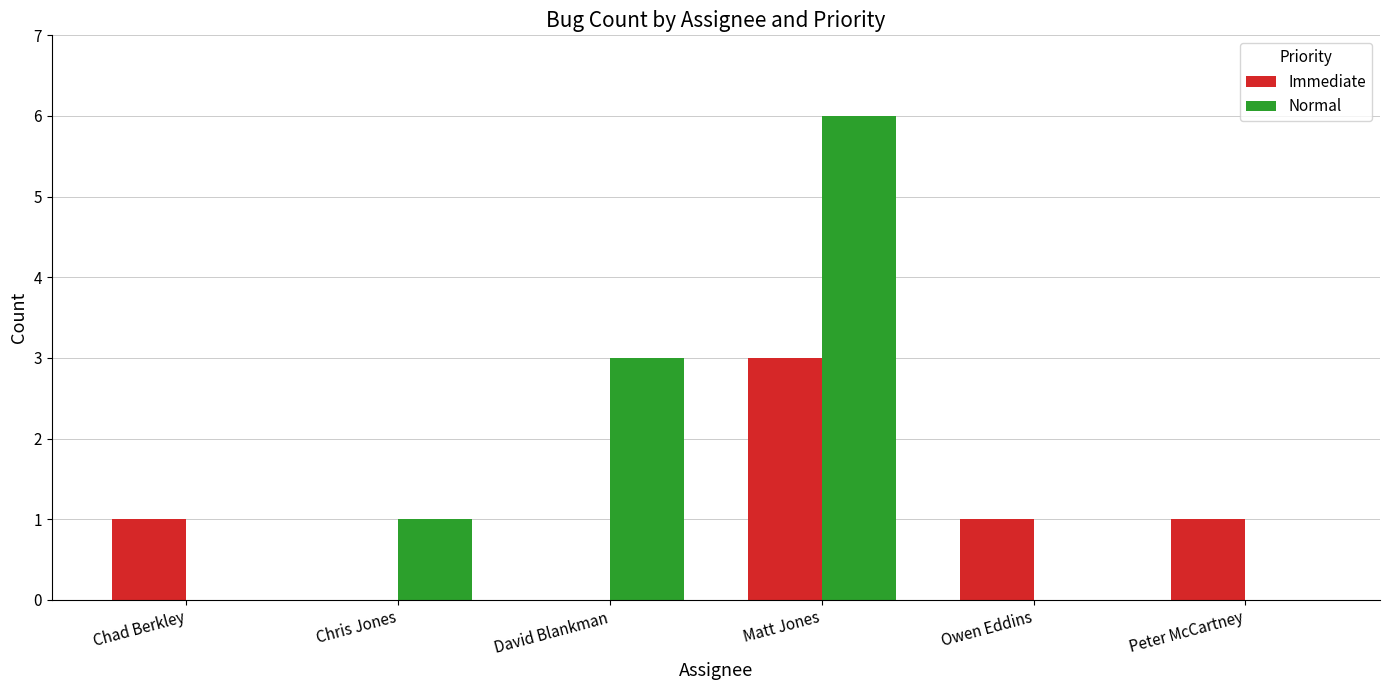

The value of Normal at Matt Jones is 3. True or false?

False